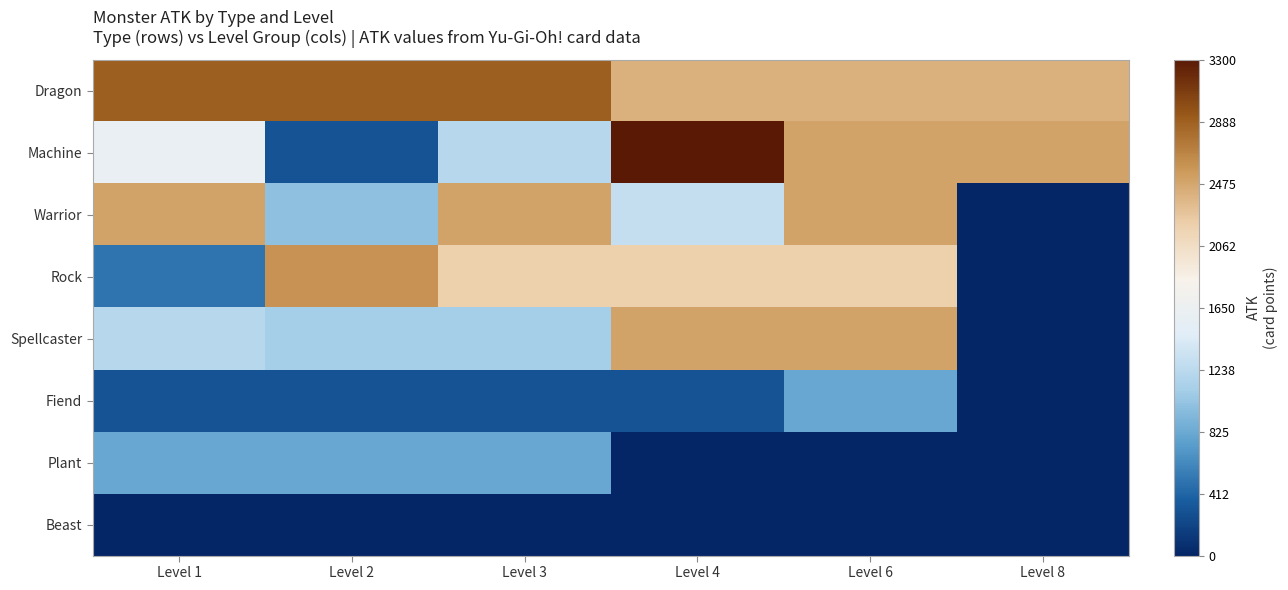

Reading left to right, what are all the values shown in this chart?

Dragon: Level 1=1250	Level 2=1250	Level 3=1250	Level 4=750	Level 6=750	Level 8=750
Machine: Level 1=-50	Level 2=-1350	Level 3=-450	Level 4=1650	Level 6=850	Level 8=850
Warrior: Level 1=850	Level 2=-650	Level 3=850	Level 4=-350	Level 6=850	Level 8=-1650
Rock: Level 1=-1150	Level 2=950	Level 3=550	Level 4=550	Level 6=550	Level 8=-1650
Spellcaster: Level 1=-450	Level 2=-550	Level 3=-550	Level 4=850	Level 6=850	Level 8=-1650
Fiend: Level 1=-1350	Level 2=-1350	Level 3=-1350	Level 4=-1350	Level 6=-850	Level 8=-1650
Plant: Level 1=-850	Level 2=-850	Level 3=-850	Level 4=-1650	Level 6=-1650	Level 8=-1650
Beast: Level 1=-1650	Level 2=-1650	Level 3=-1650	Level 4=-1650	Level 6=-1650	Level 8=-1650